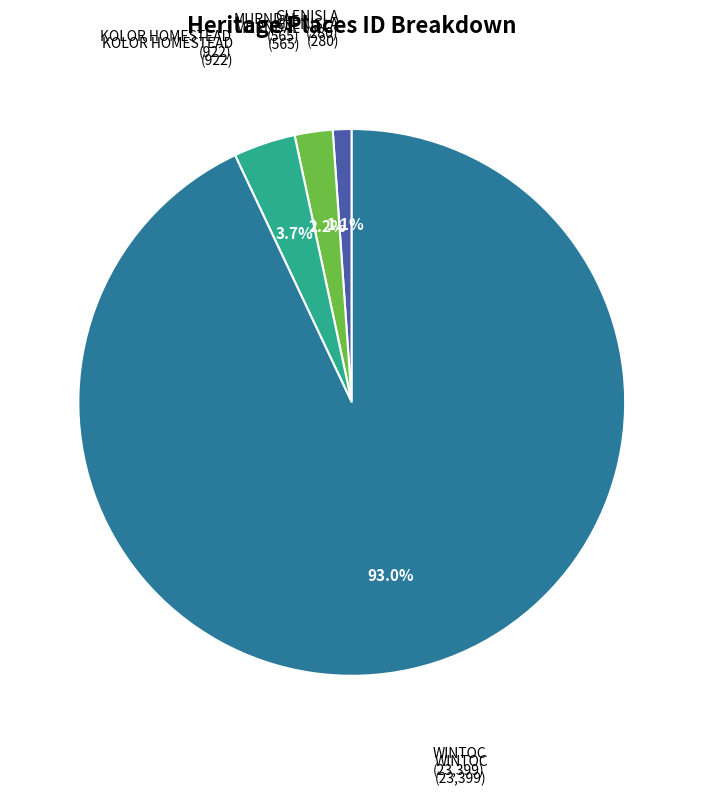

The MURNDAL slice represents 9% of the pie. True or false?

False